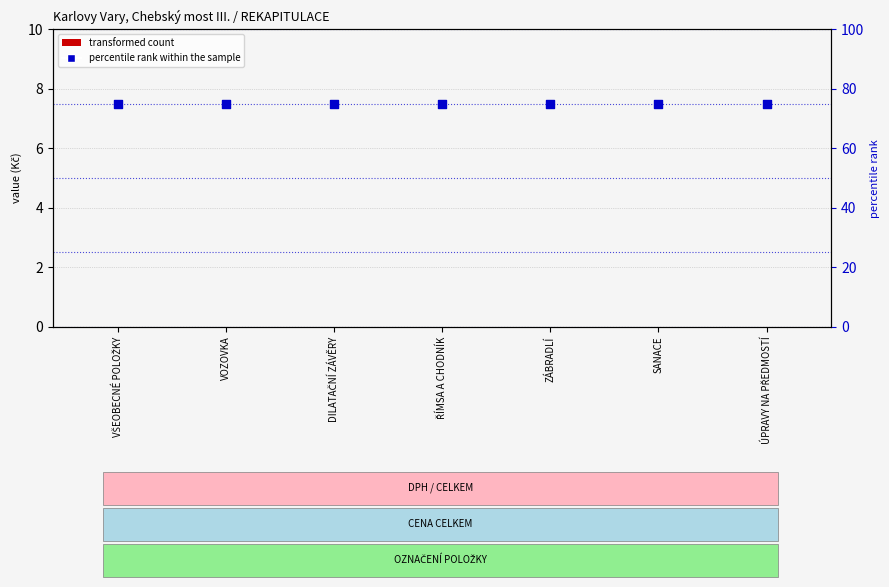

Which series contains the lowest Y value?

transformed count